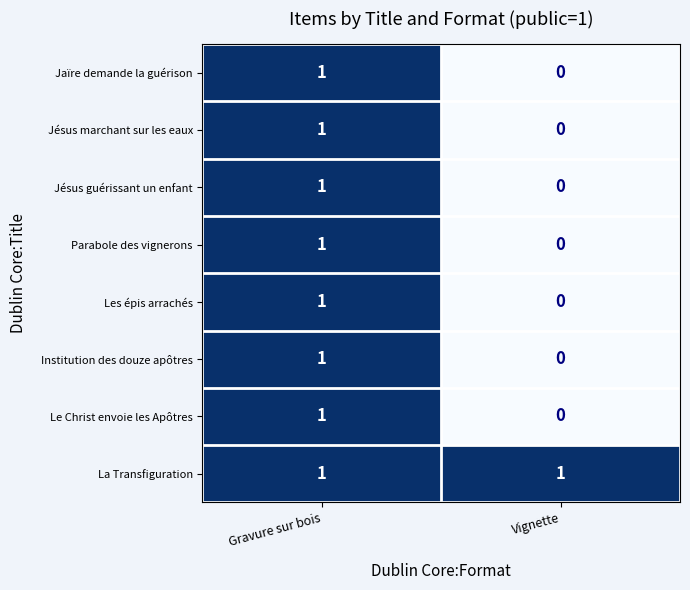

Is it true that Parabole des vignerons equals 1 at Vignette?

False